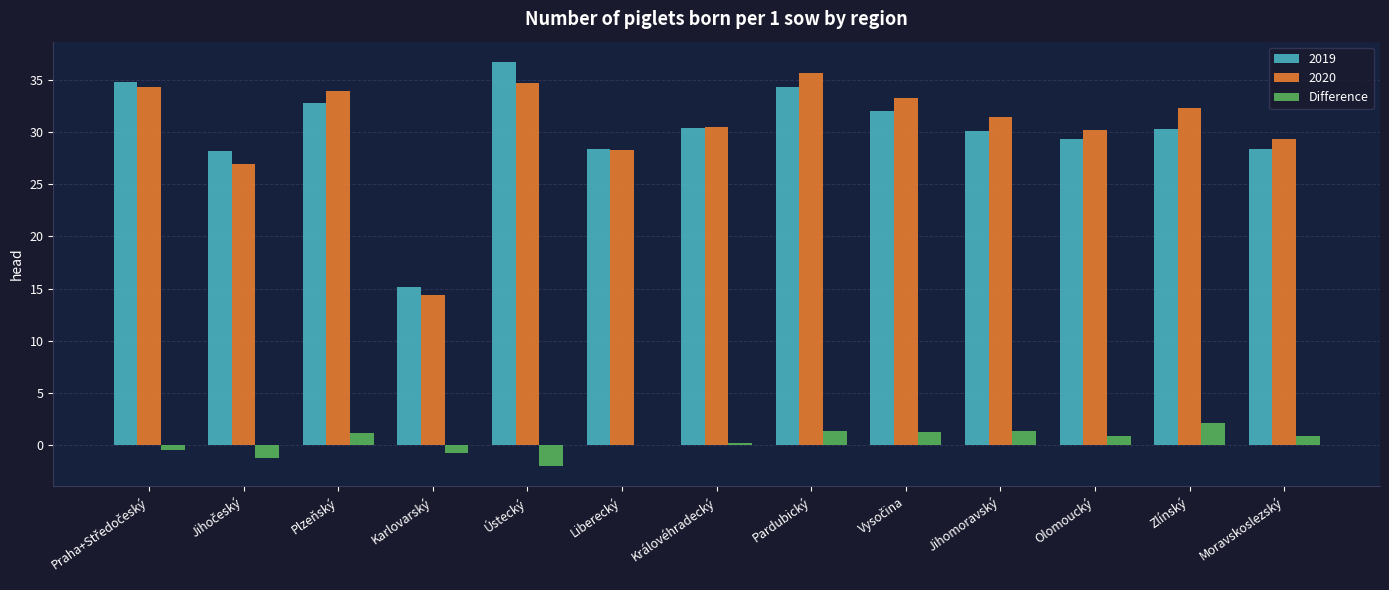

The value of 2020 at Liberecký is 37.5. True or false?

False